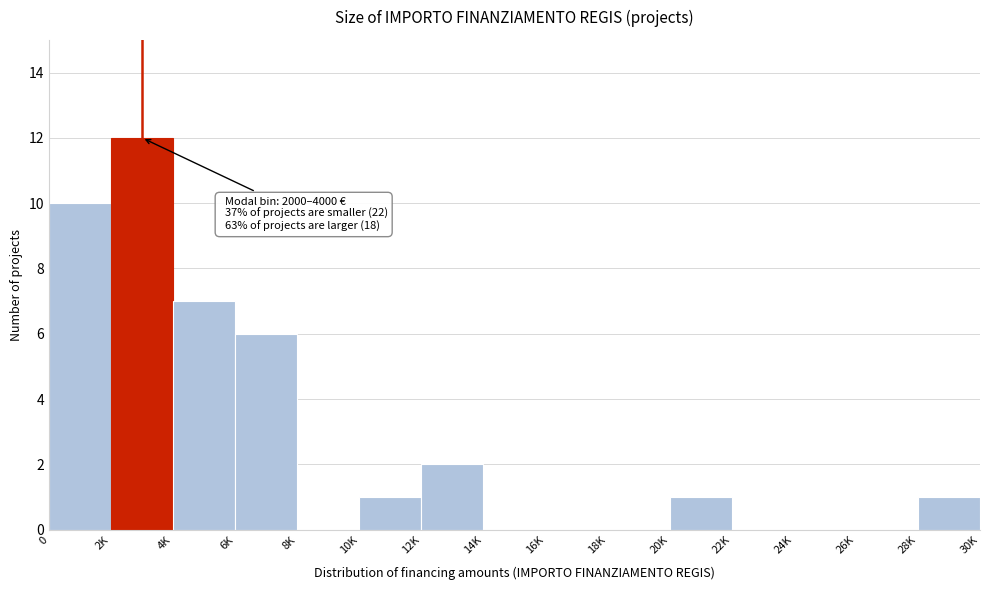

Reading right to left, extract all data points from this chart.

28K=1	26K=0	24K=0	22K=0	20K=1	18K=0	16K=0	14K=0	12K=2	10K=1	8K=0	6K=6	4K=7	2K=12	0=10